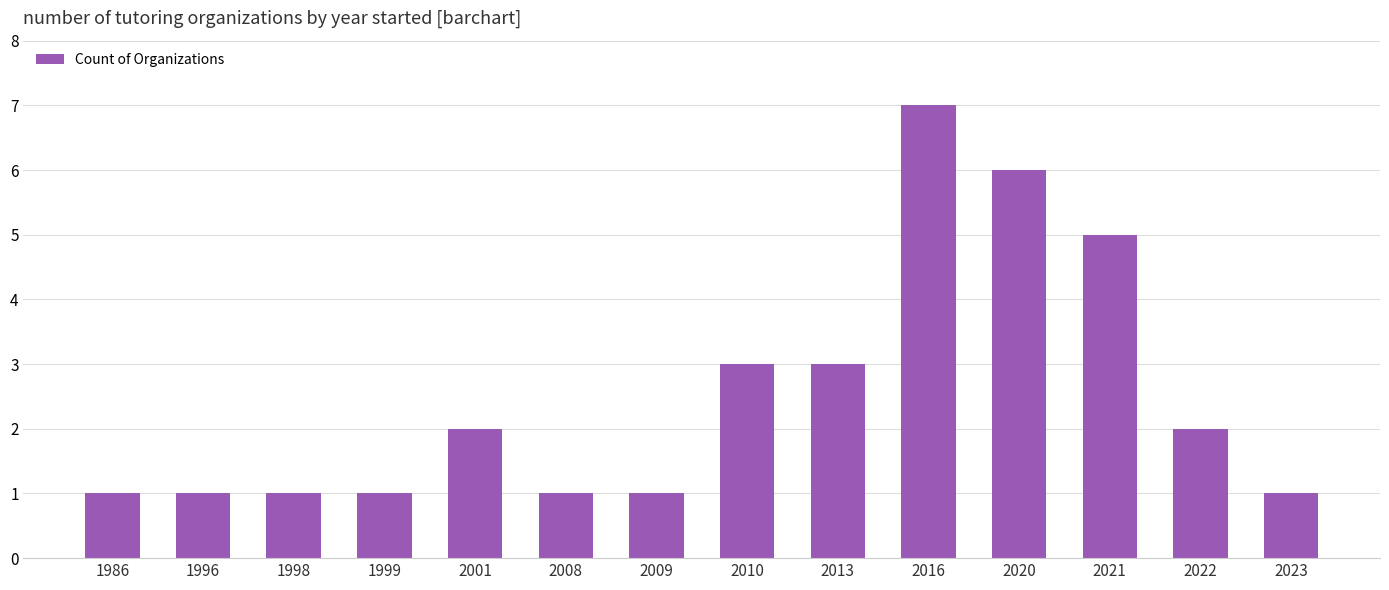

What is the change in value from 2009 to 2013?

+2